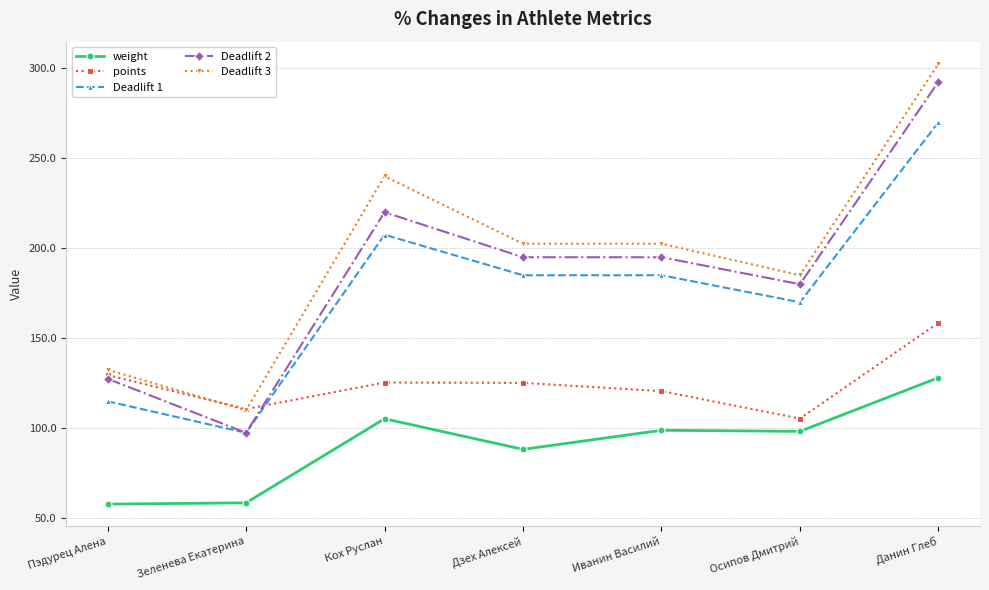

What is the minimum value shown in the chart?

57.9